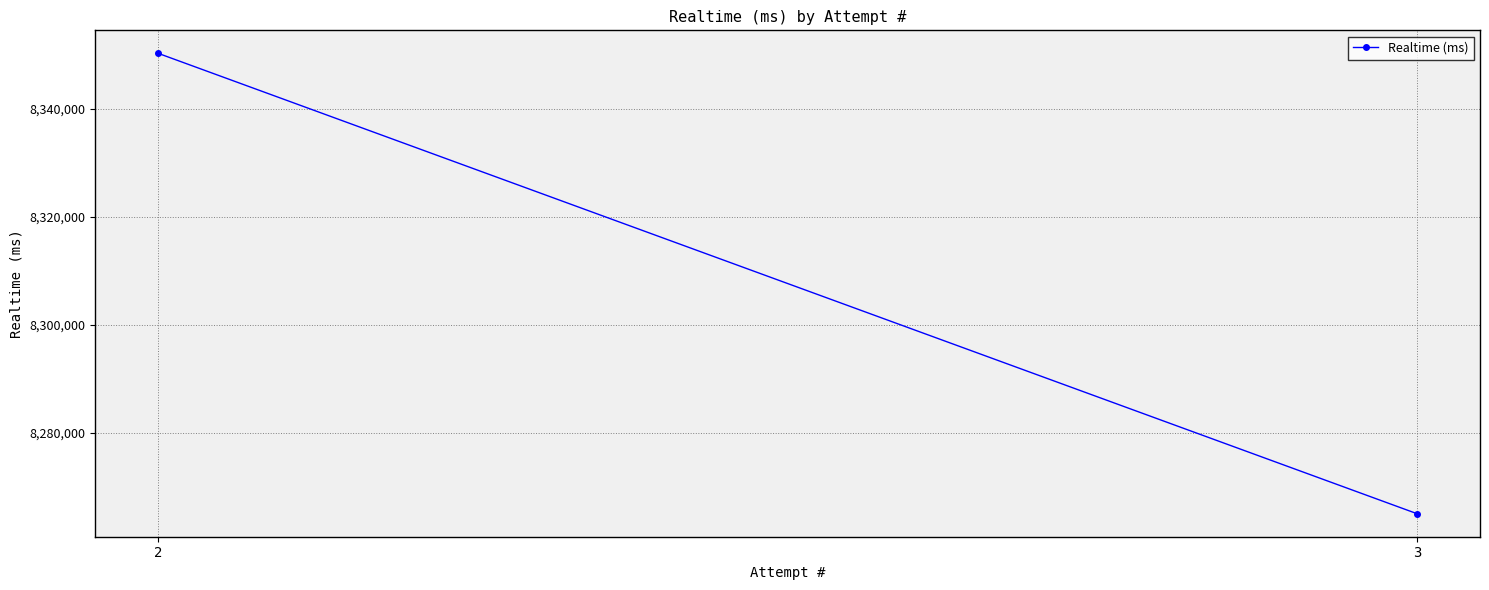

How many lines are shown in the chart?

1